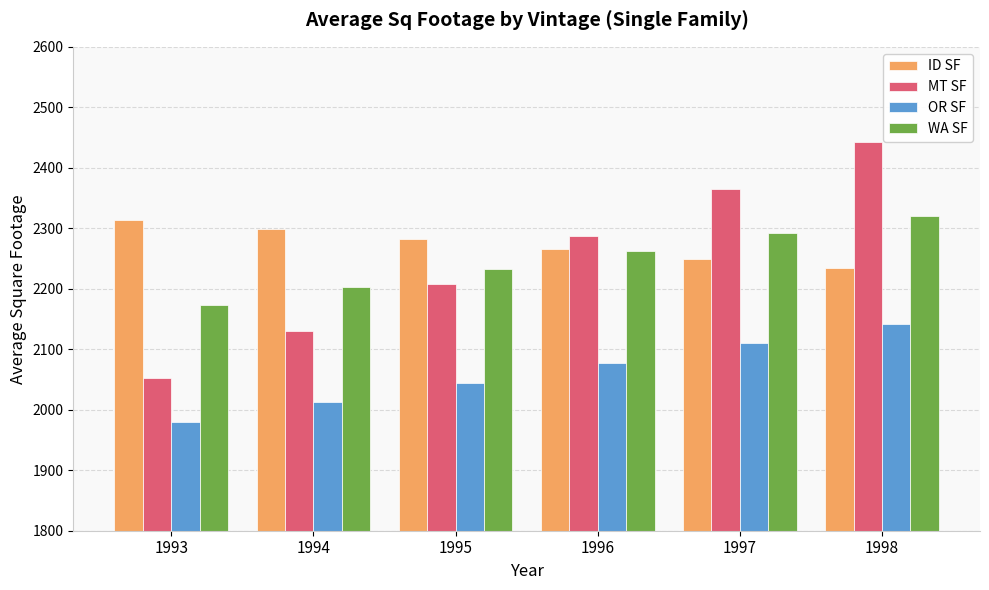

List the series in order of their peak value, highest first.

MT SF, WA SF, ID SF, OR SF